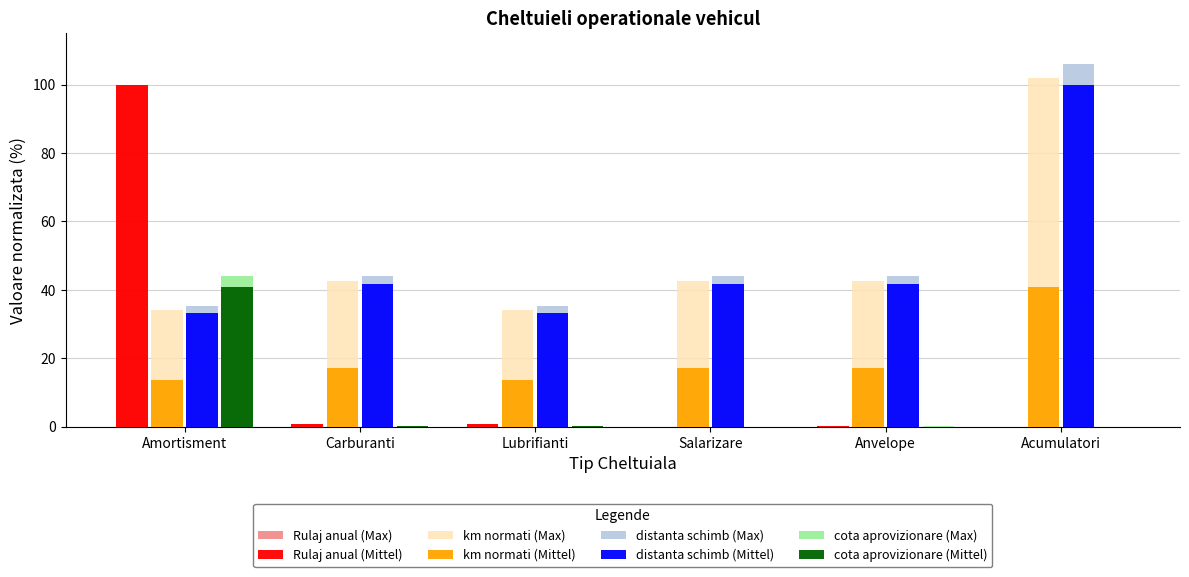

Is it true that distanta schimb (Max) equals 44.2 at Salarizare?

True